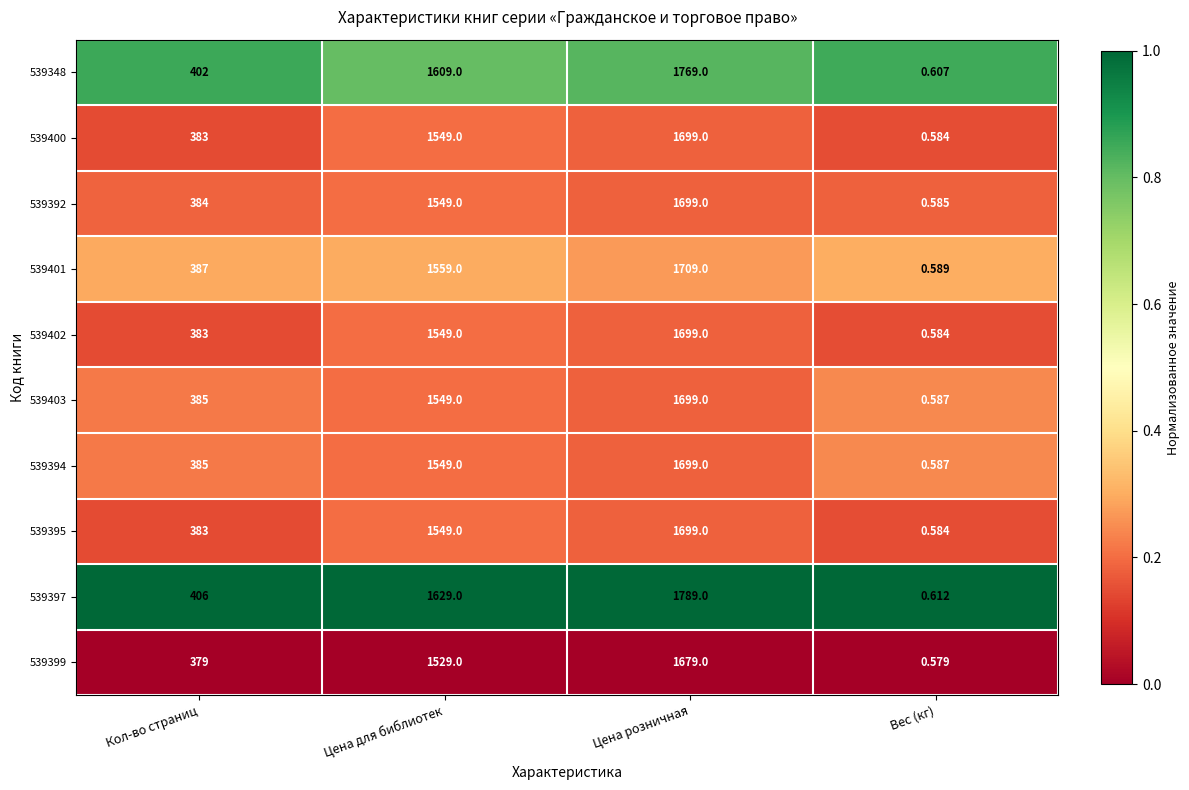

List the labels in order of 539397 value, largest first.

Цена розничная, Цена для библиотек, Кол-во страниц, Вес (кг)